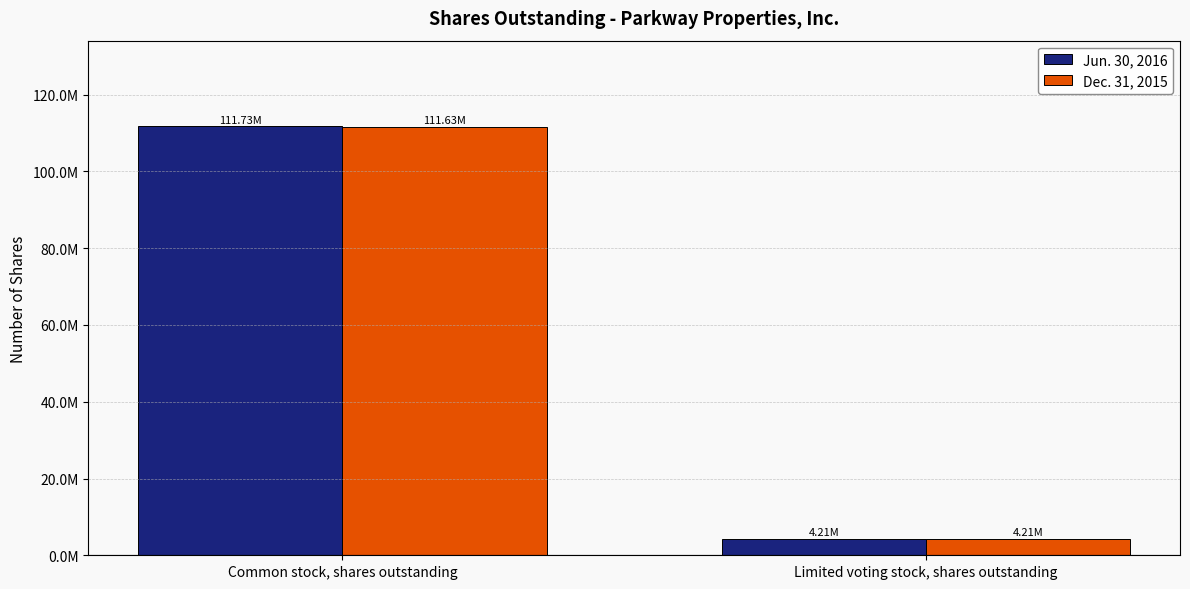

Which has a higher value, Common stock, shares outstanding or Limited voting stock, shares outstanding?

Common stock, shares outstanding